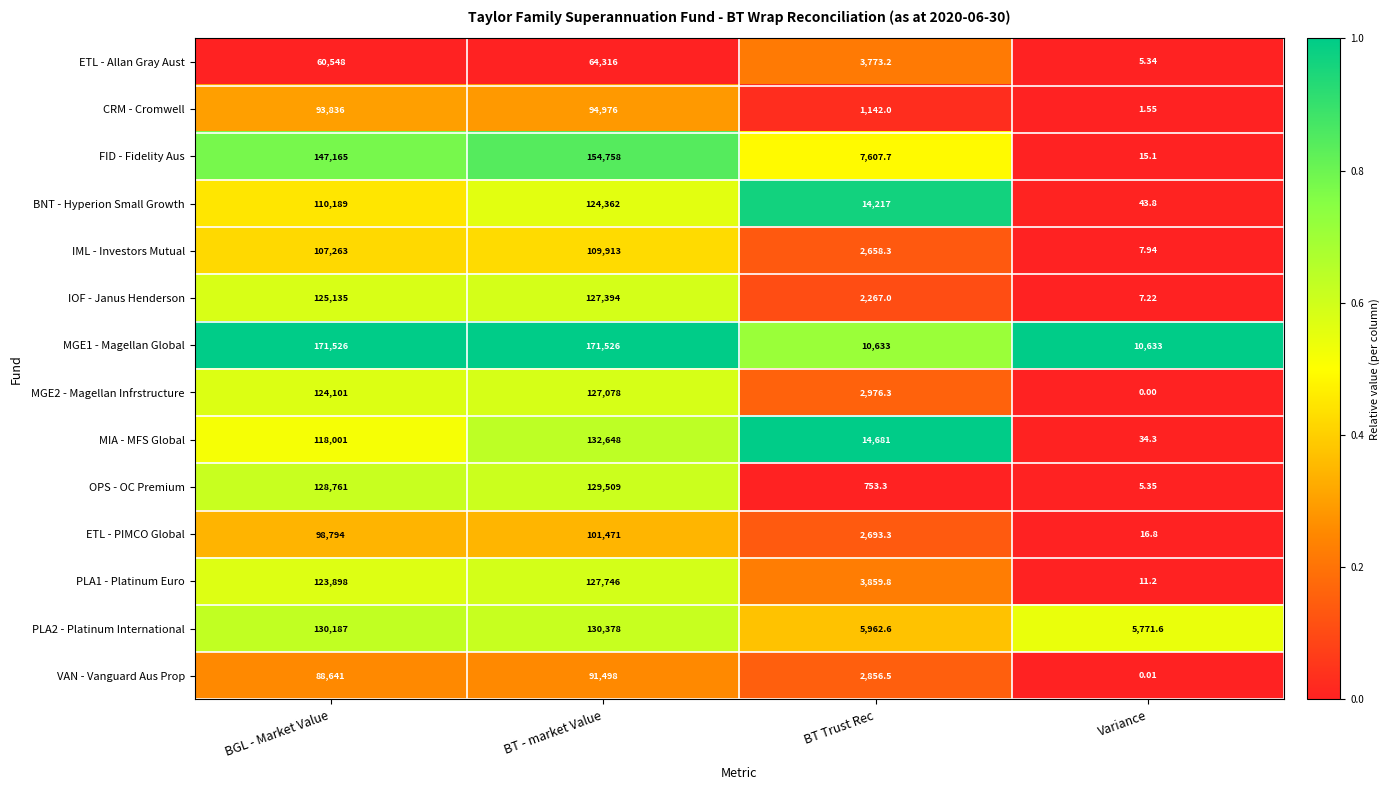

At which label is IML - Investors Mutual closest to 54960?

BT Trust Rec